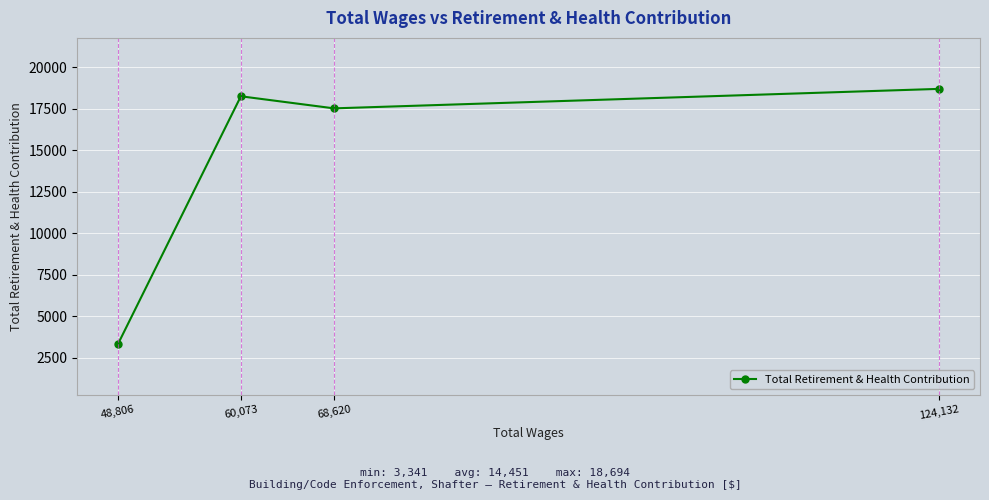

What is the sum of all values?

57804